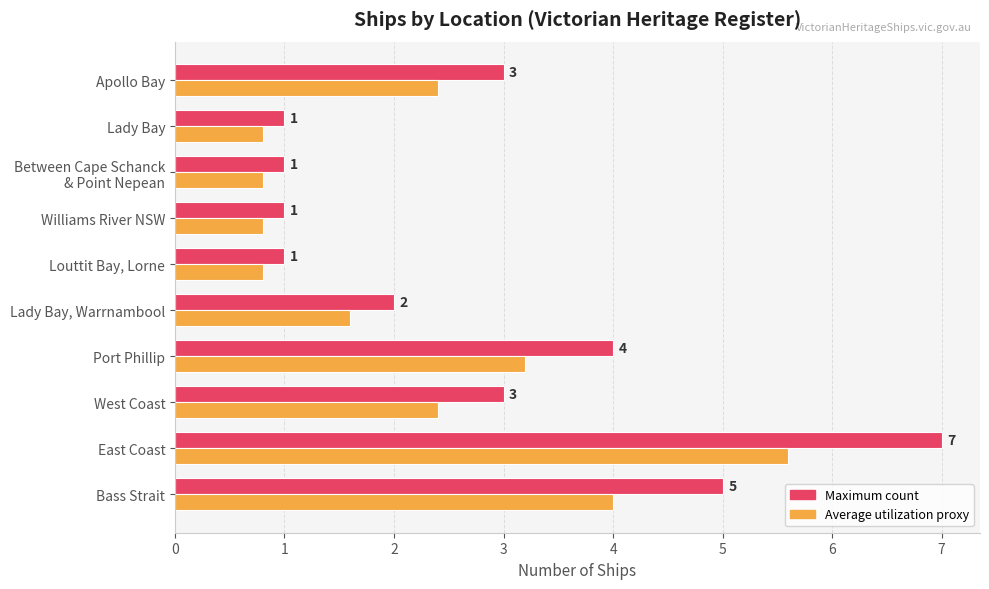

At which category is the sum across all series the highest?

East Coast